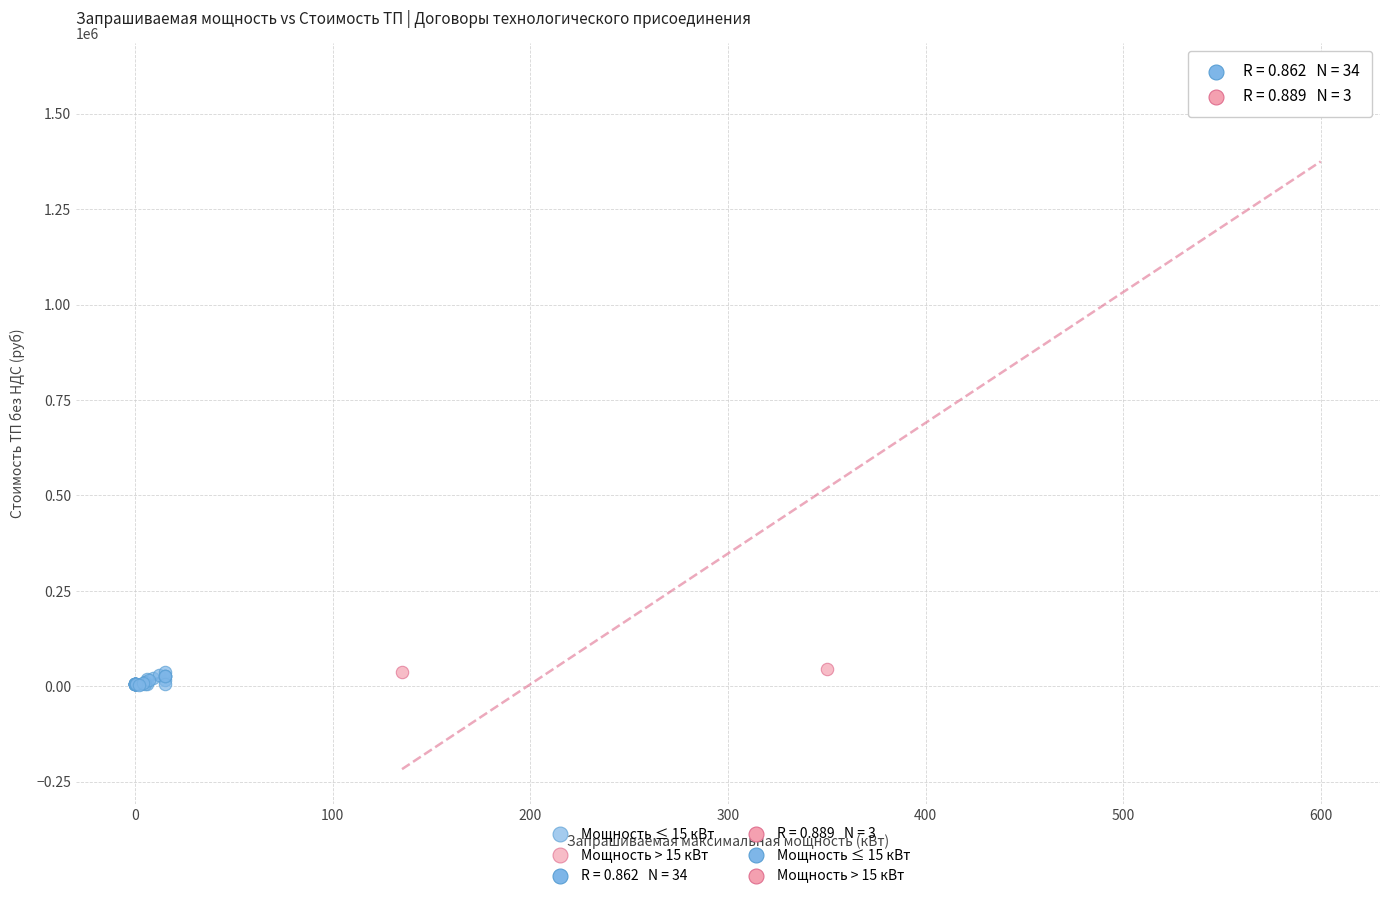

Which series has the largest Y range (max minus min)?

Мощность > 15 кВт